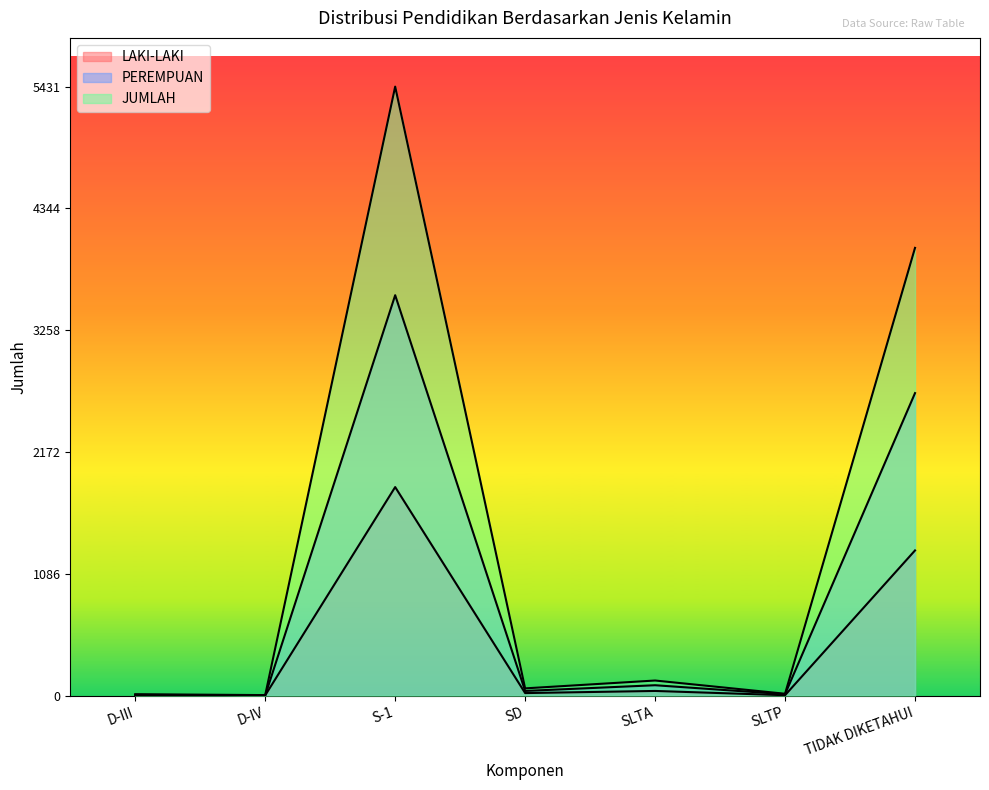

What is the maximum value for JUMLAH?

5431